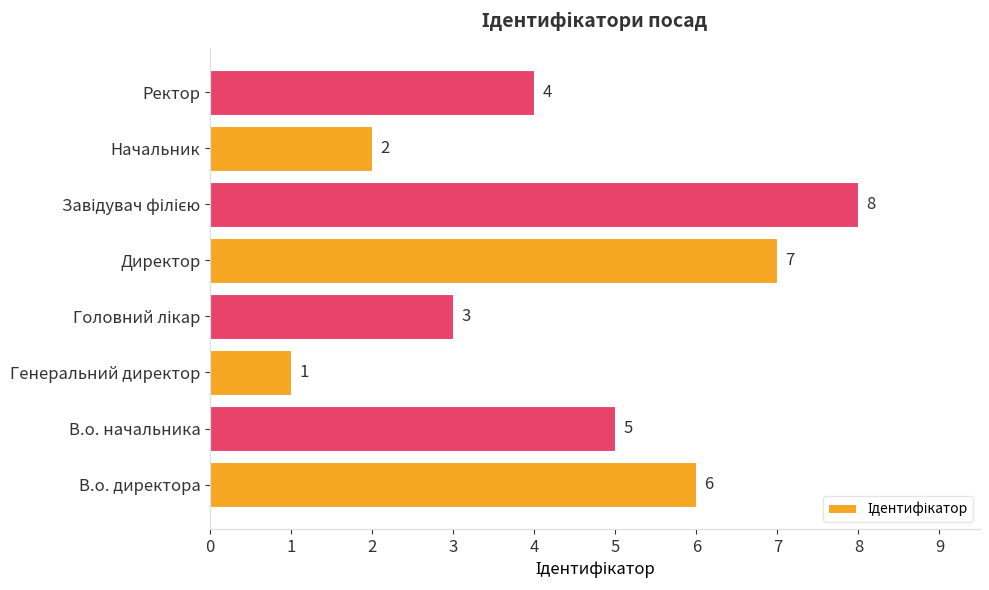

Which category has the lowest value across all series?

Генеральний директор